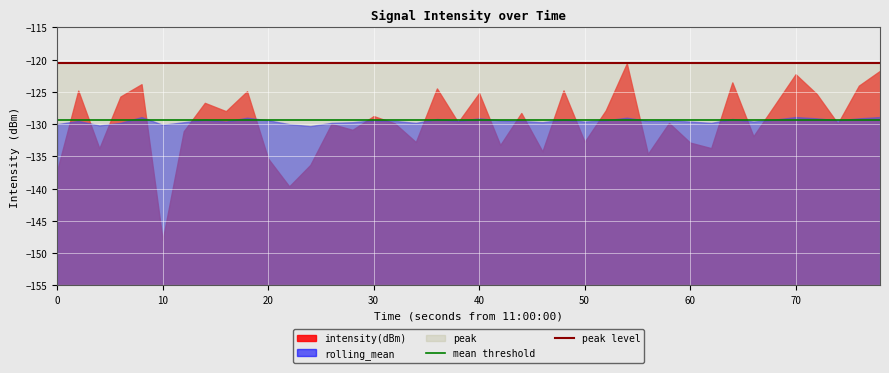

How many lines are shown in the chart?

3